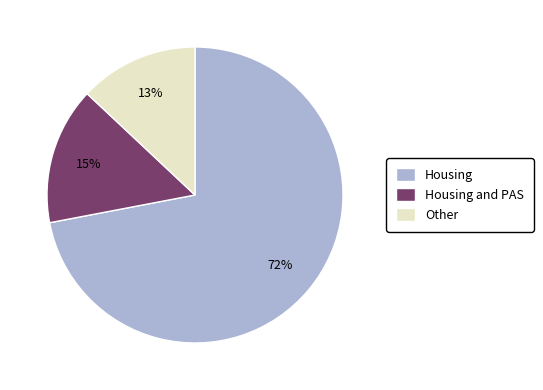

What percentage is the Housing slice, to the nearest percent?

72%